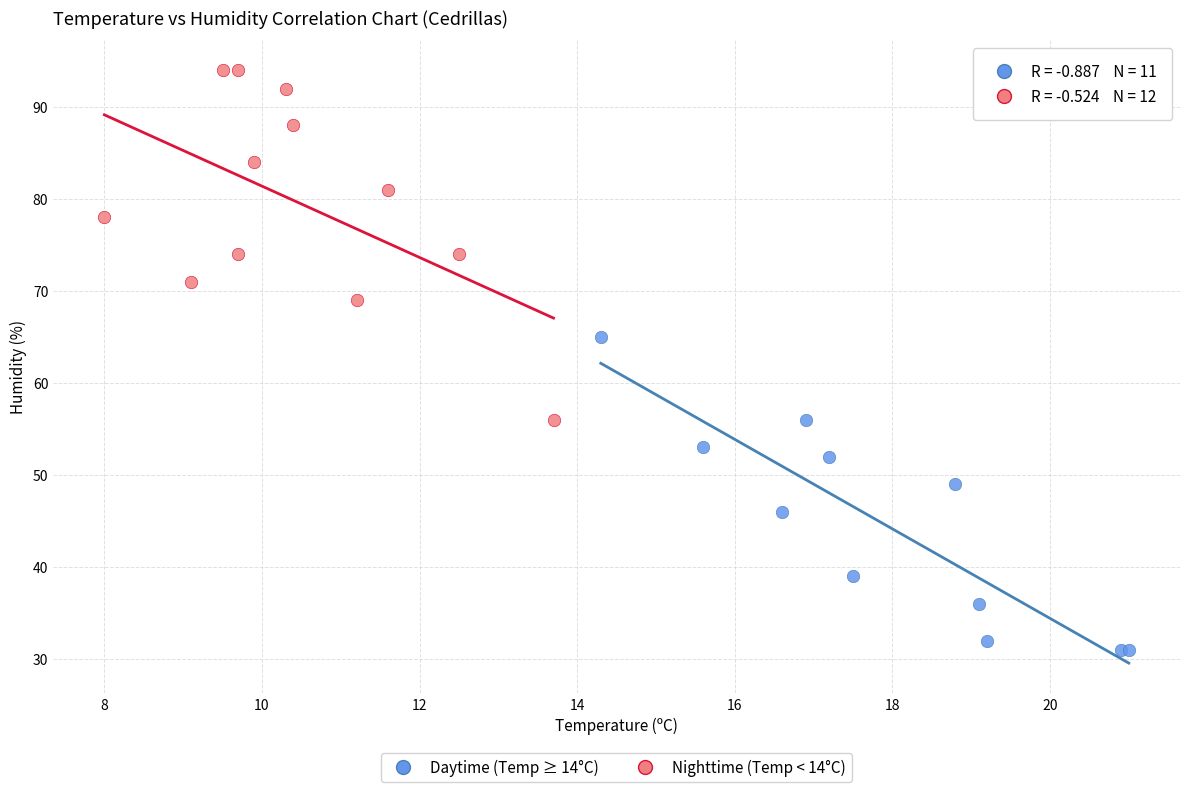

Which series contains the lowest Y value?

Daytime (Temp ≥ 14°C)